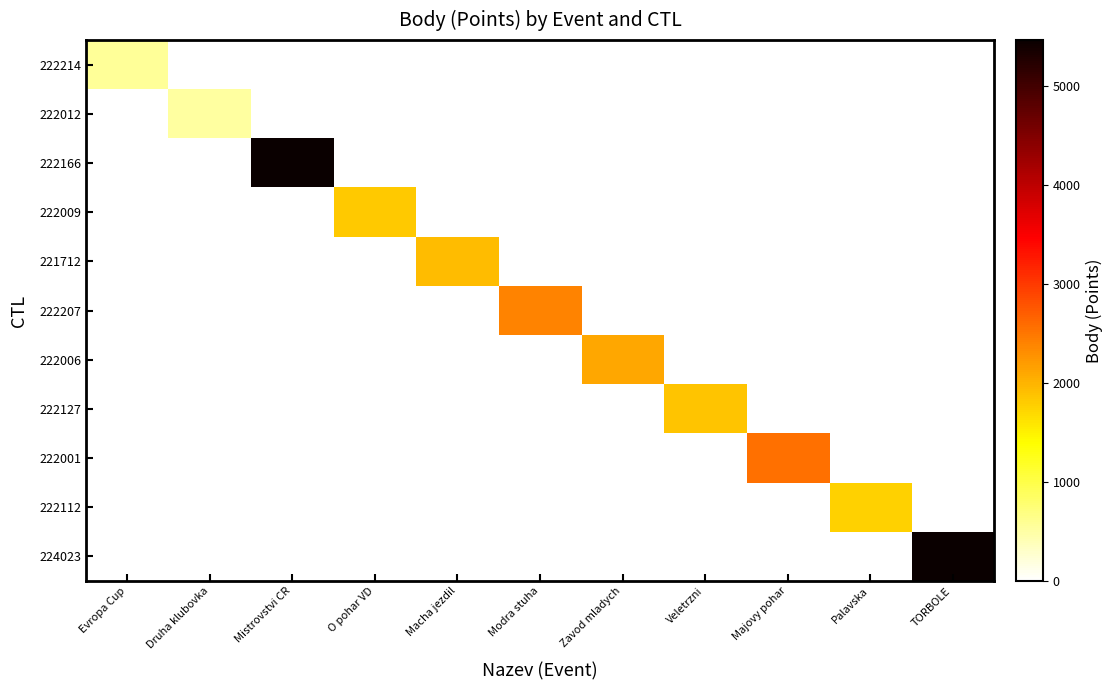

Rank the series at Mistrovstvi CR from highest to lowest value.

222166, 222214, 222012, 222009, 221712, 222207, 222006, 222127, 222001, 222112, 224023